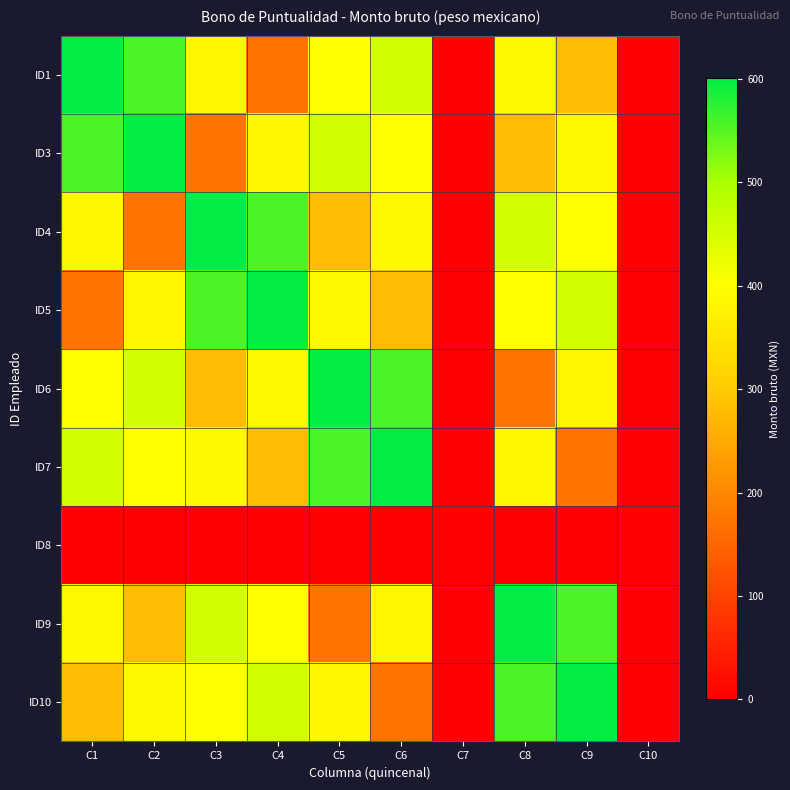

At which category does the chart reach its minimum across all series?

C7